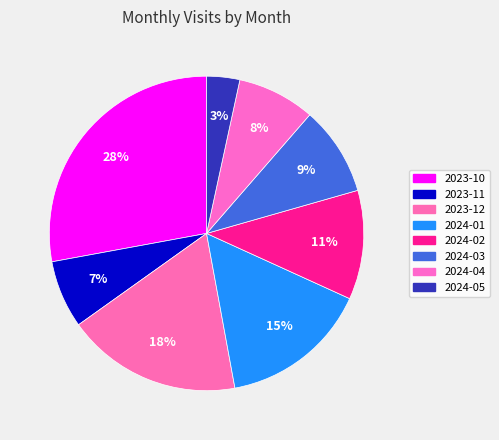

Does 2023-10 account for over 50% of the chart?

No